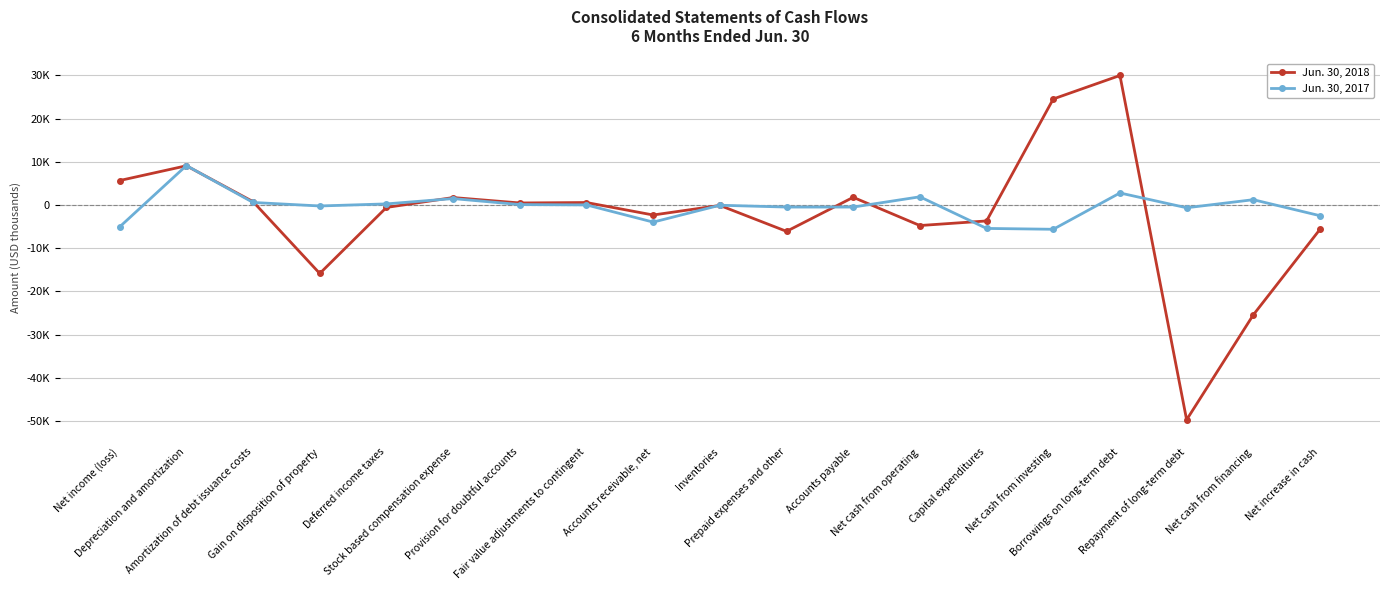

The value of Jun. 30, 2018 at Gain on disposition of property is -24114. True or false?

False